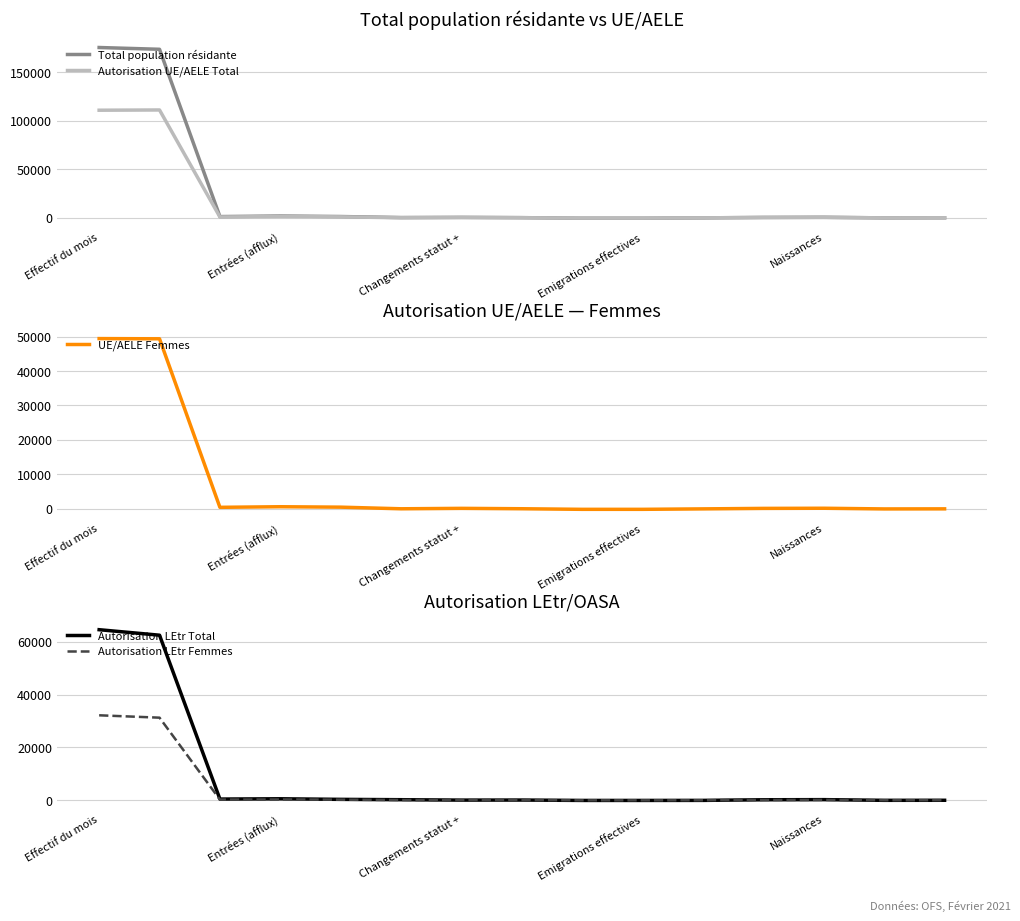

At which label is Total population résidante closest to 87343?

Entrées (afflux)